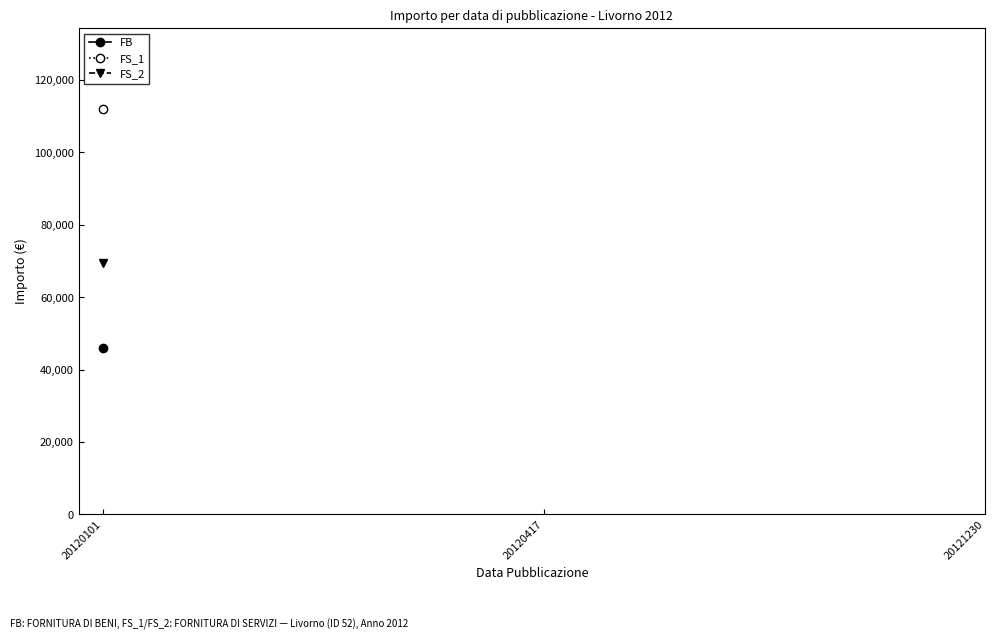

Which series has the widest spread of values?

FB